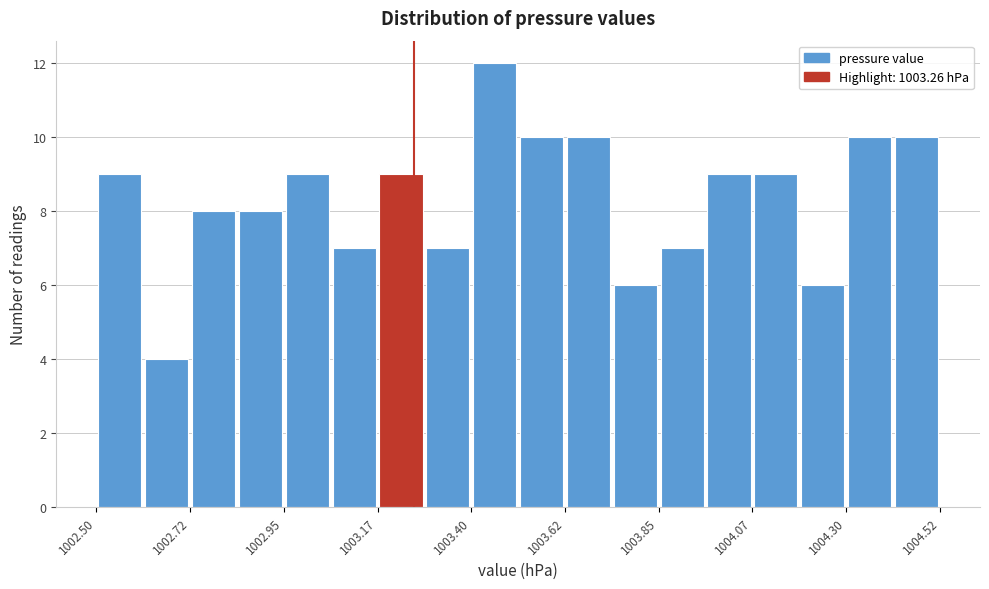

Read against the x-axis, roughly where is the centre of the tallest bar?

1003.45